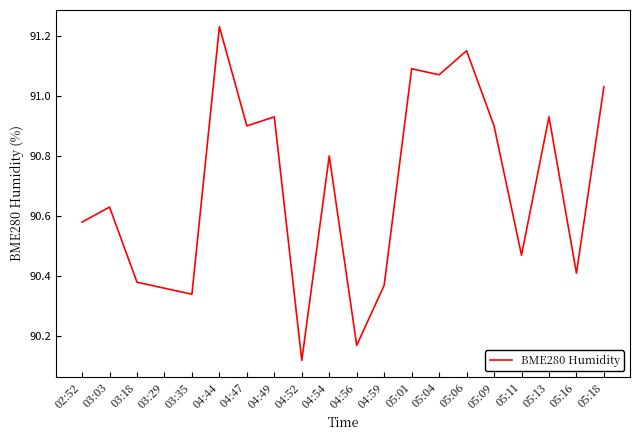

The value at 05:13 is 40.5. True or false?

False